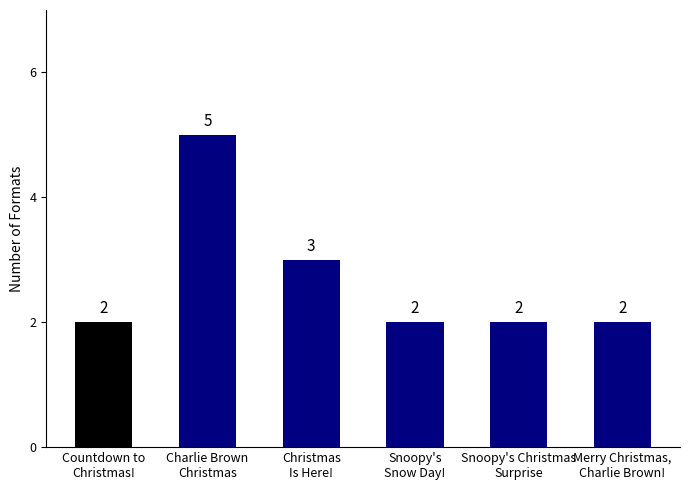

What is the maximum value shown in the chart?

5